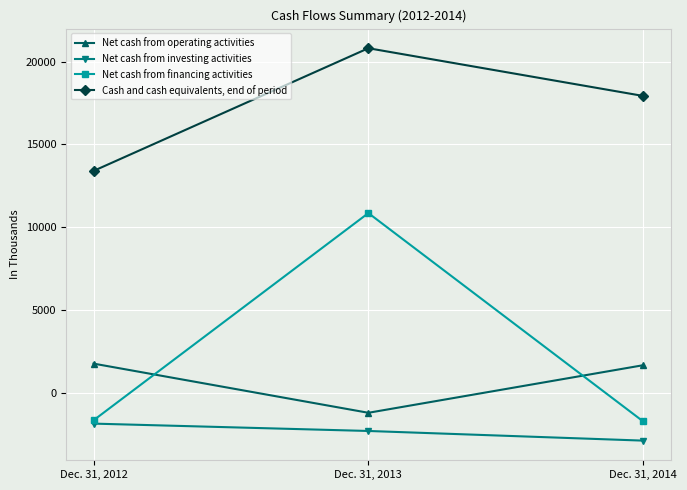

How many positive values does the Net cash from financing activities series have?

1